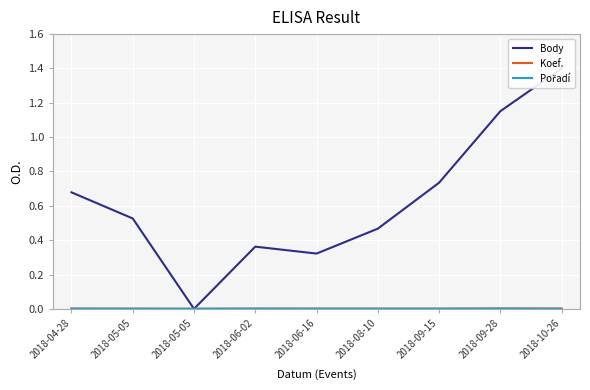

How many series are shown in this chart?

3